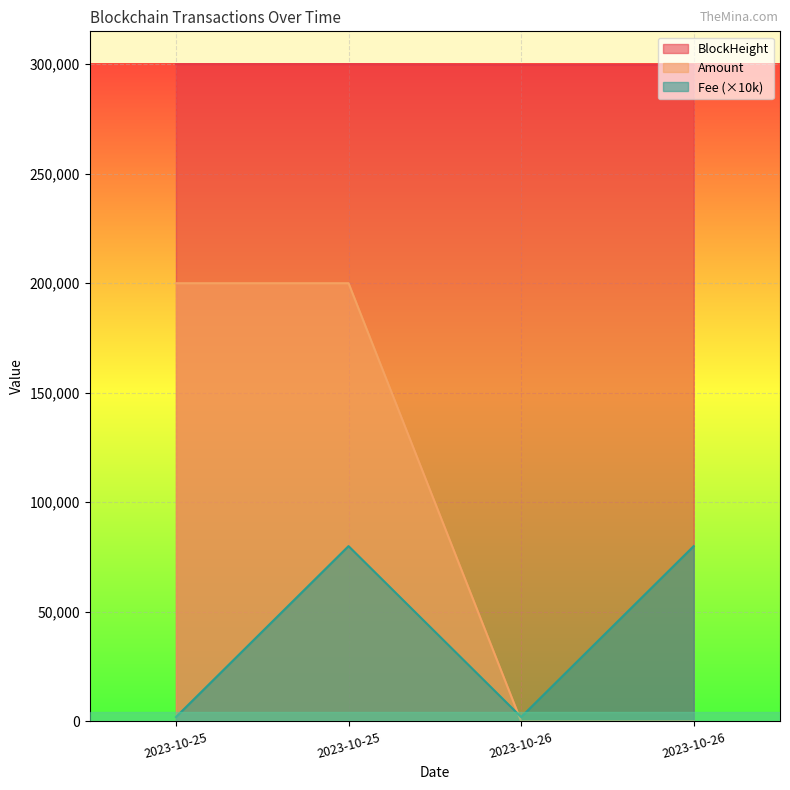

Rank the series by their average value, from lowest to highest.

Fee (×10k), Amount, BlockHeight